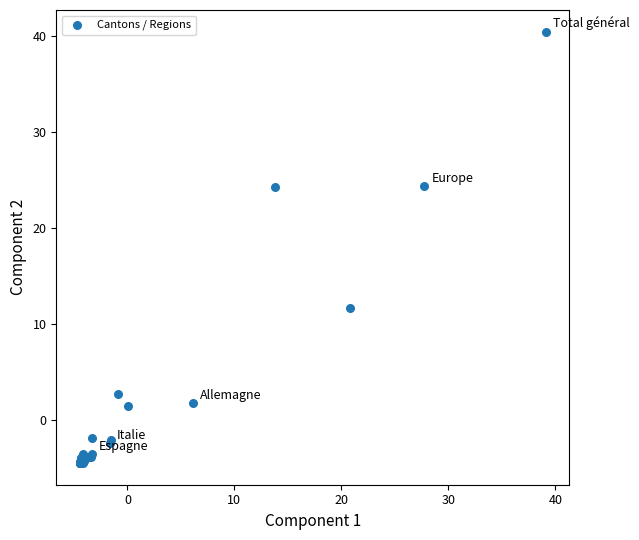

What Y value in the scatter plot is closest to 17?

11.6